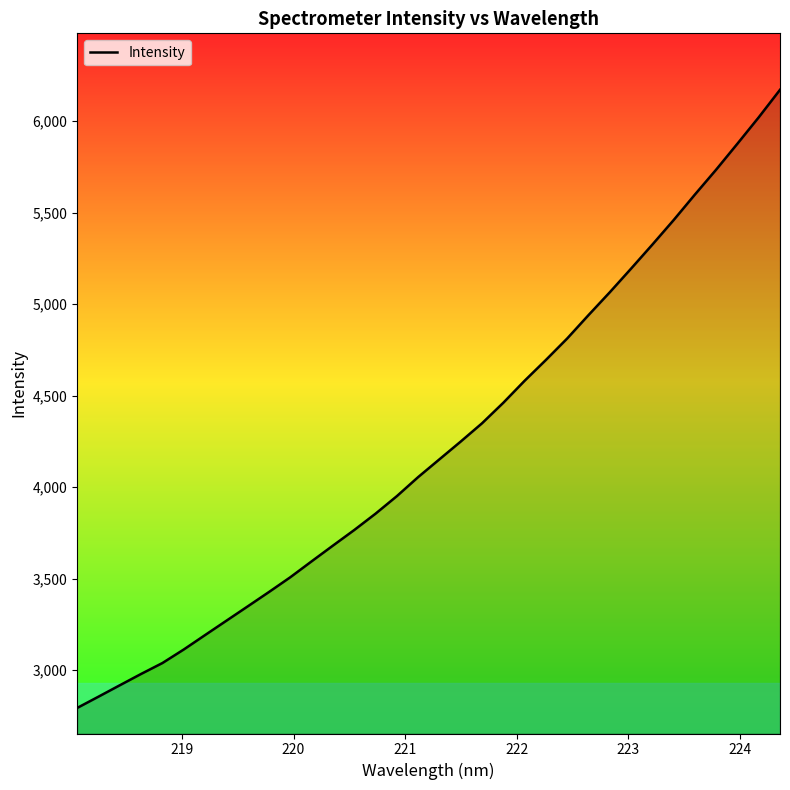

What is the smallest value displayed?

2792.6